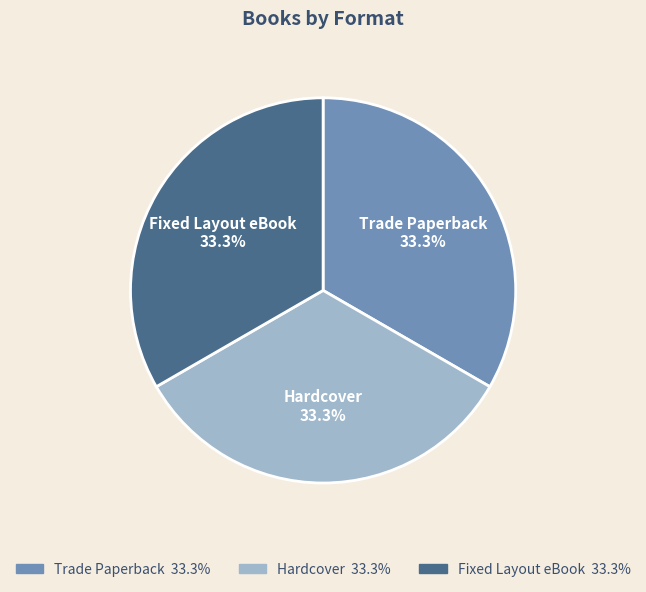

What percentage do Hardcover and Fixed Layout eBook together represent?

66.7%